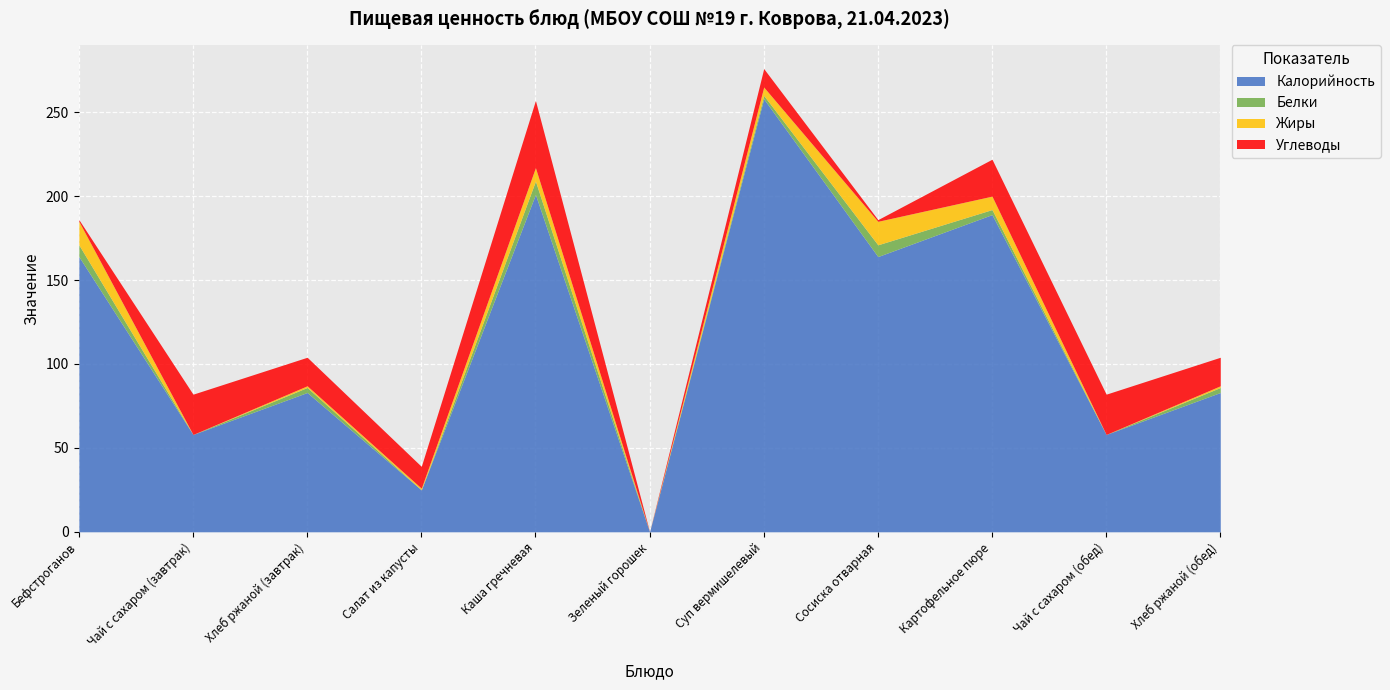

In Белки, how many points are higher than both neighbors (excluding endpoints)?

3